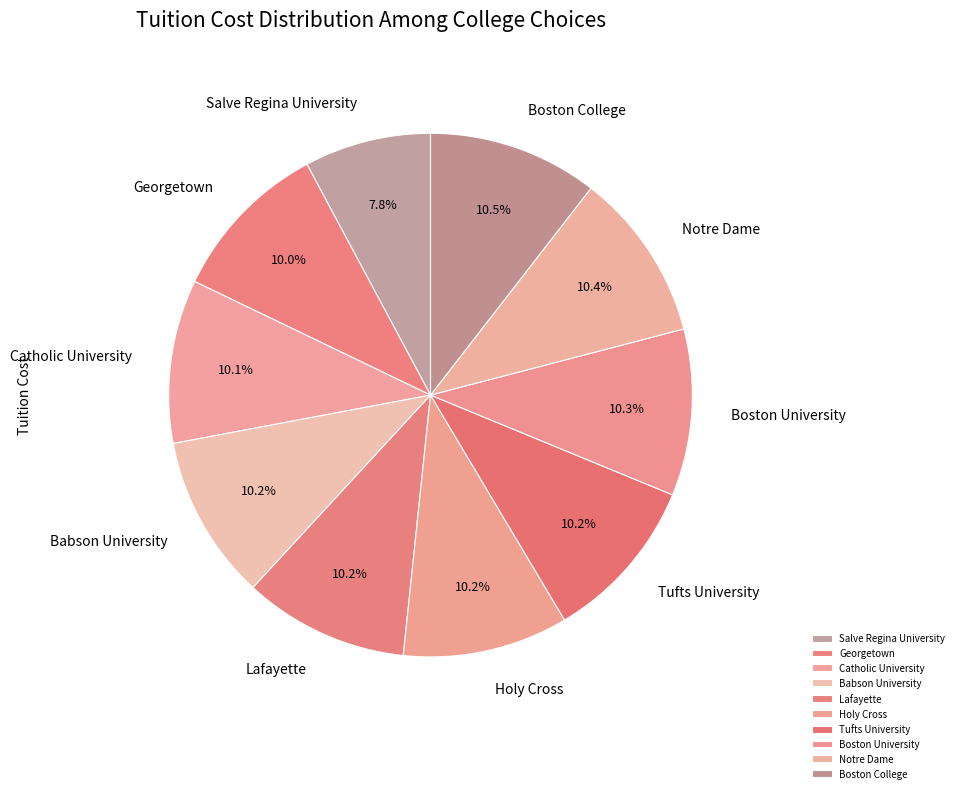

Count the number of slices in the pie.

10